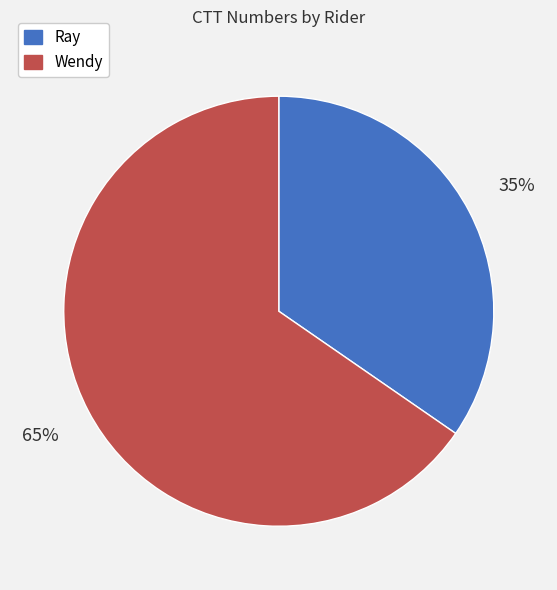

To the nearest percent, what is the average slice percentage?

50%